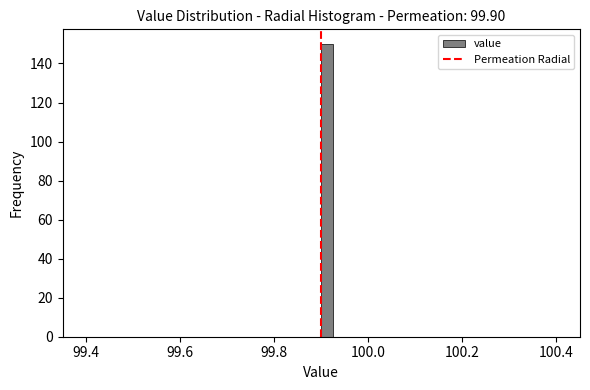

Read against the x-axis, roughly where is the centre of the tallest bar?

99.92